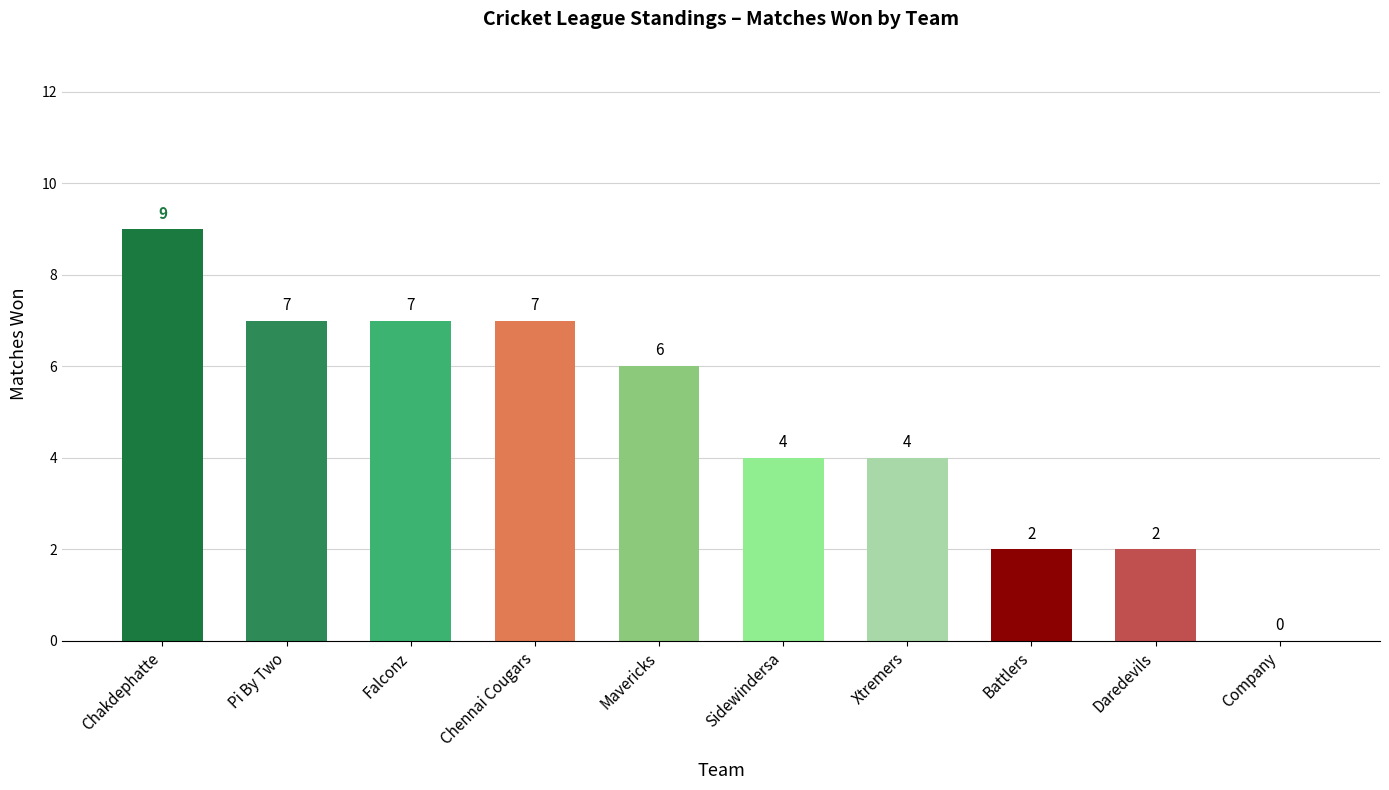

Is it true that the value at Mavericks is 3?

False